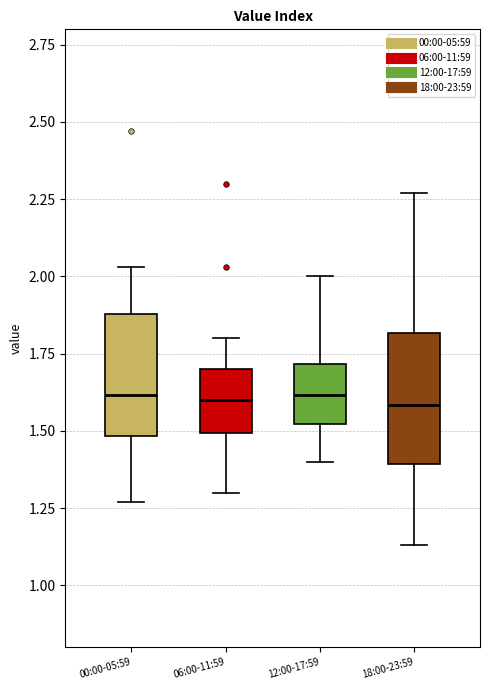

Where is the lower edge of the box for 18:00-23:59 on the y-axis? The values are not printed on the chart, so give them approximately, as read against the axis.

1.40